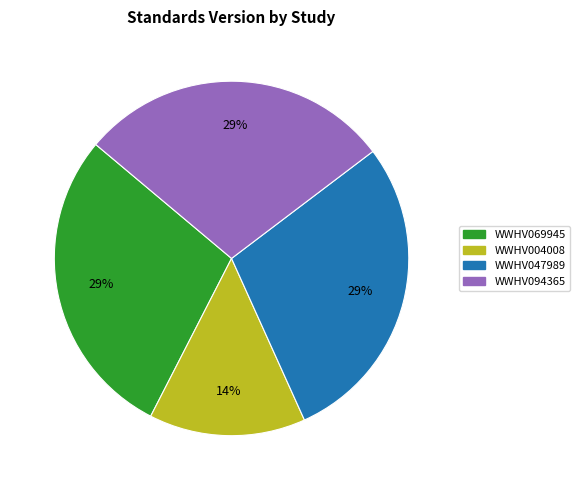

What is the smallest slice in the pie chart?

WWHV004008